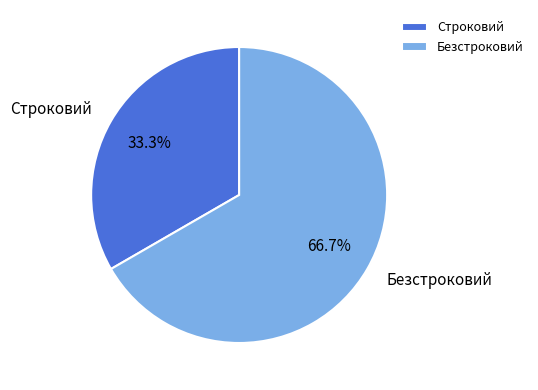

True or false: Строковий accounts for 42% of the total.

False